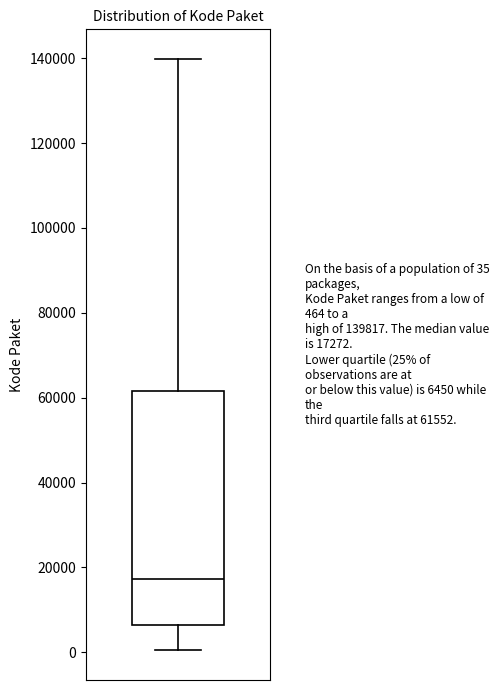

Transcribe this box plot: give where the median line is, the range the box spans, and where the two whiskers end, as read against the y-axis. The values are not printed on the chart, so give them approximately, as read against the axis.

median 18000, box 6000 to 62000, whiskers 0 to 140000